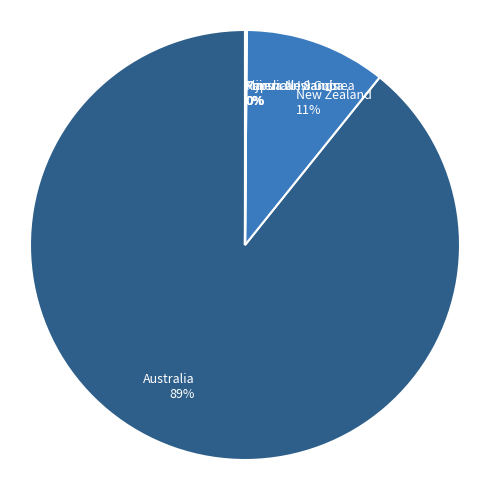

To the nearest percent, what is the average slice percentage?

17%